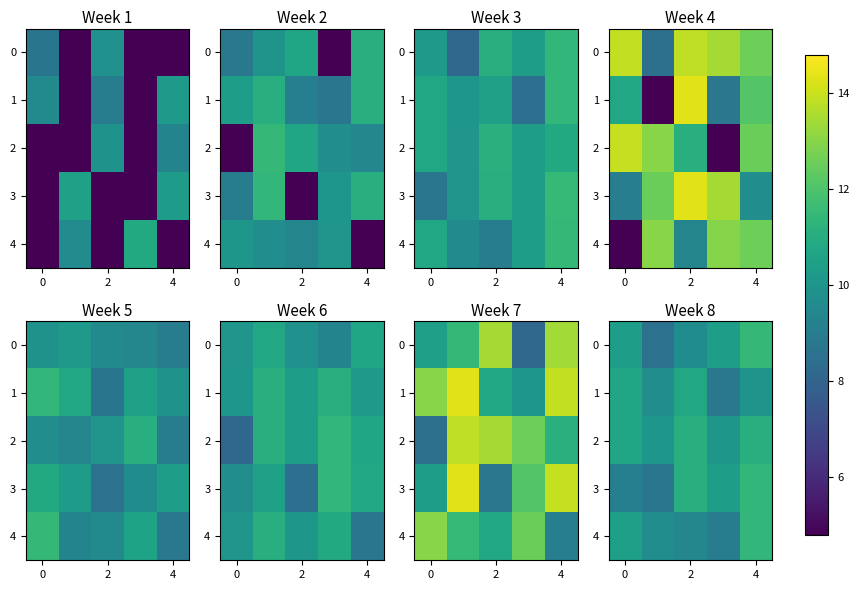

Count the number of data series in this chart.

5